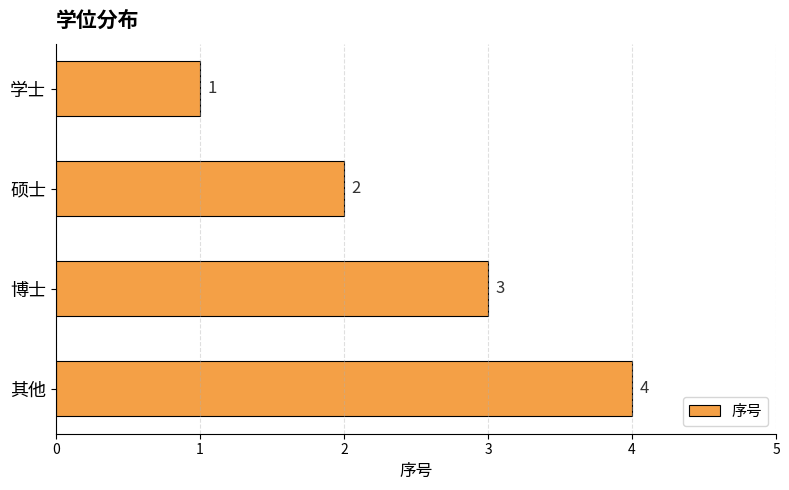

Where is the data nearest to the value 2?

硕士